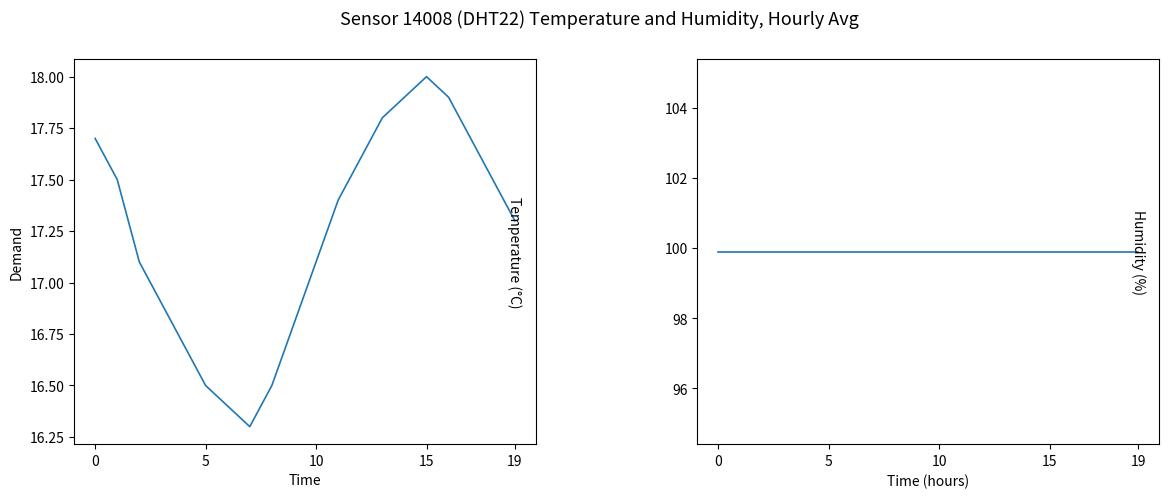

What are all the series names shown in the legend?

temperature, humidity